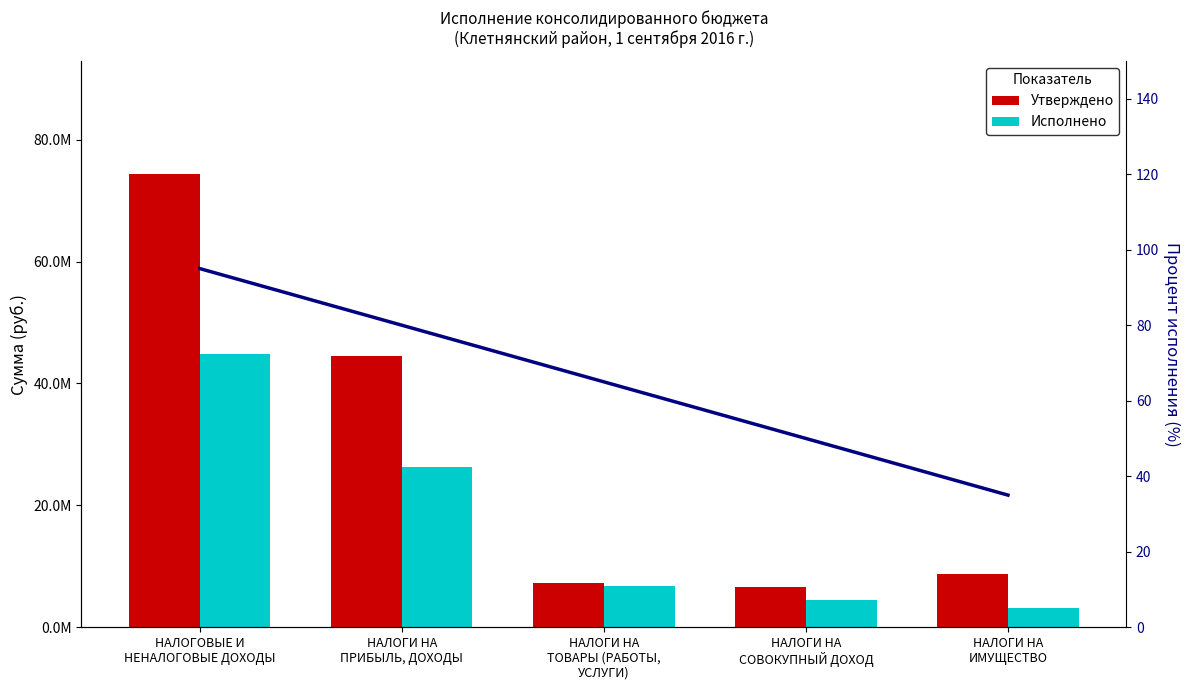

Are the bars horizontal?

No